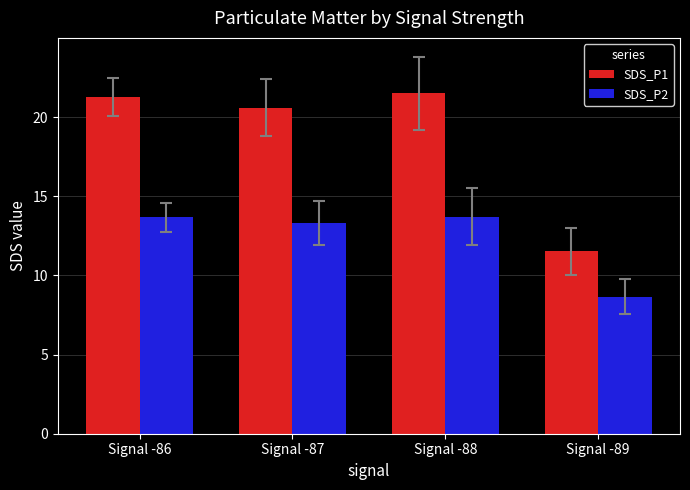

Is the value of SDS_P2 at Signal -88 greater than the value of SDS_P1 at Signal -87?

No